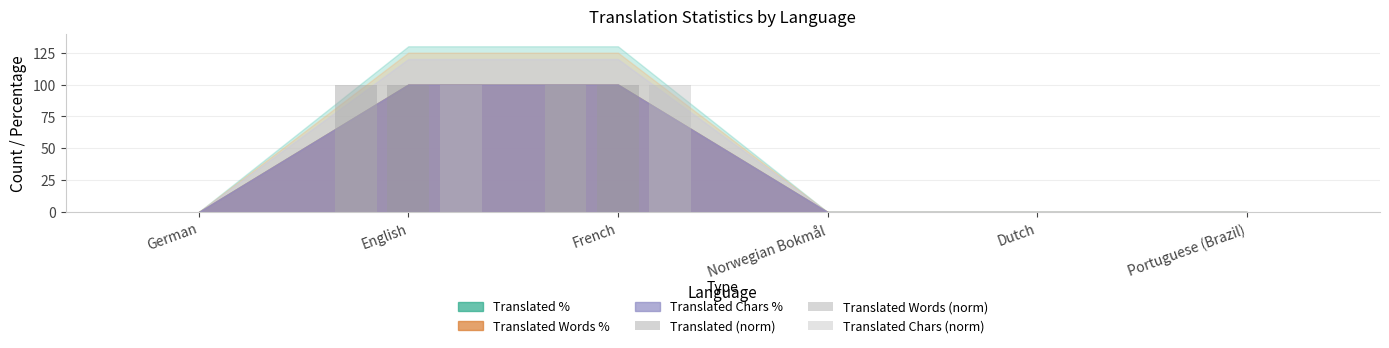

How many groups of bars are there?

6